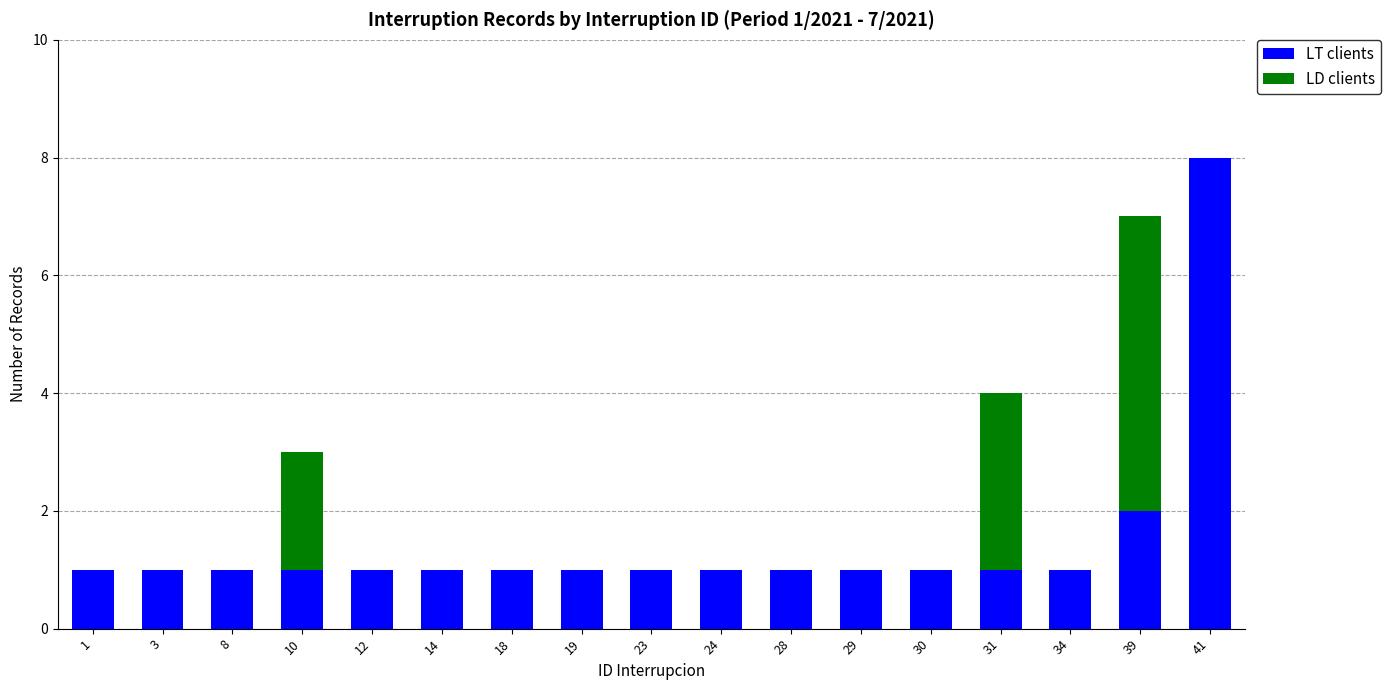

Are the bars horizontal?

No